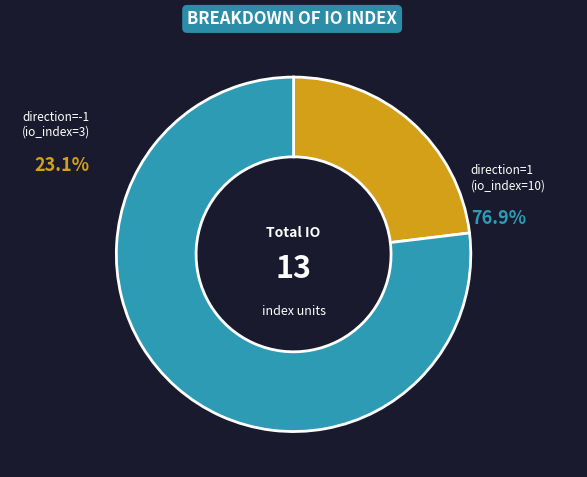

Rank the categories by value from lowest to highest.

direction=-1 (io_index=3), direction=1 (io_index=10)